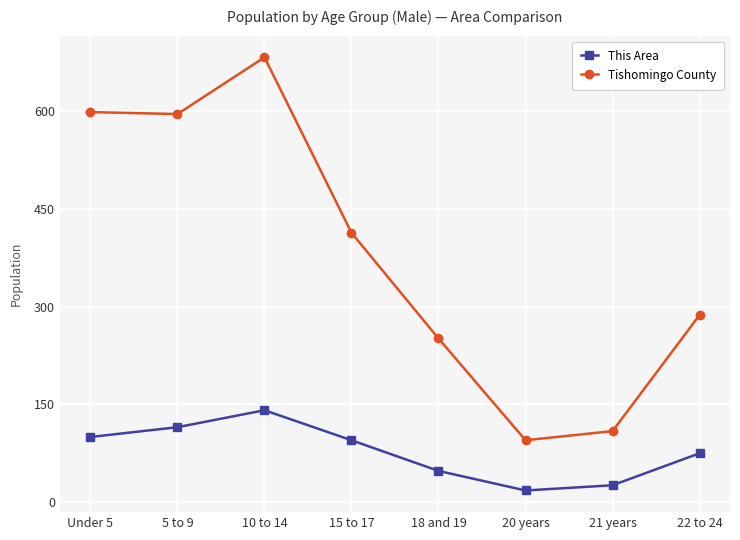

Which series has the largest range (max minus min)?

Tishomingo County